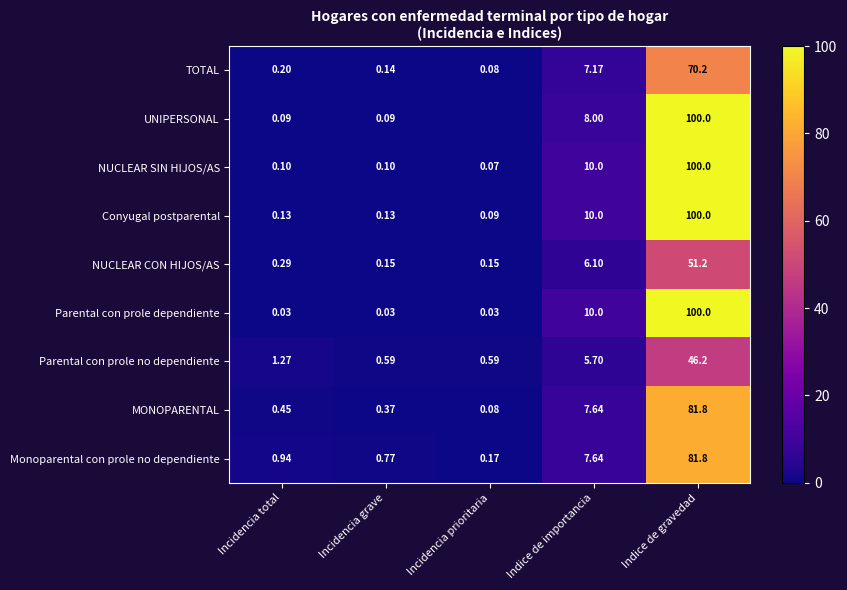

What is the lowest value of the MONOPARENTAL series?

0.1